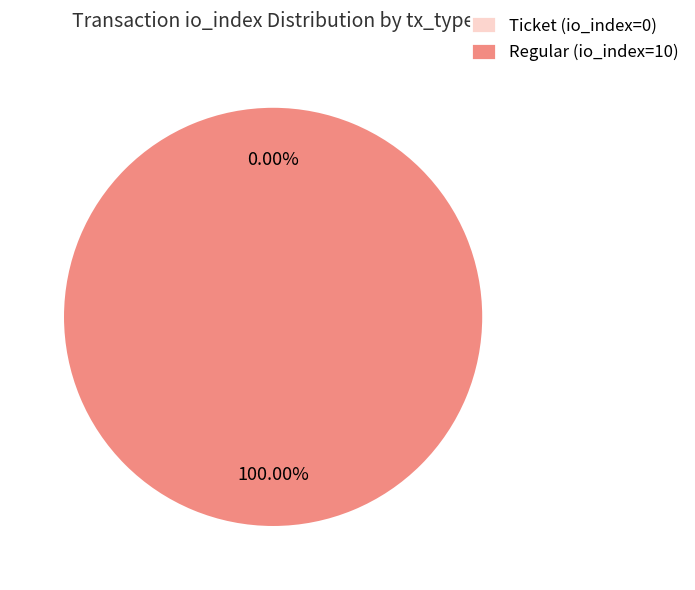

Do Ticket (io_index=0) and Regular (io_index=10) together represent more than half of the pie?

Yes